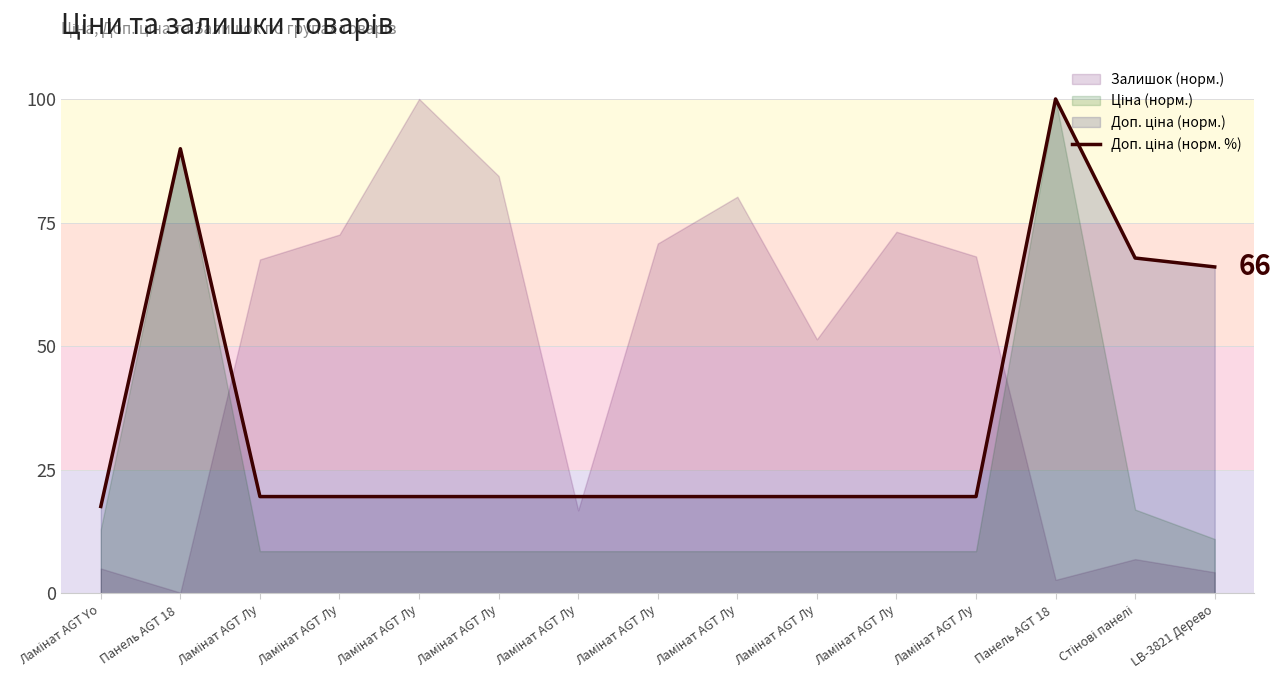

At which category does the data reach its first local peak?

Панель AGT 18 